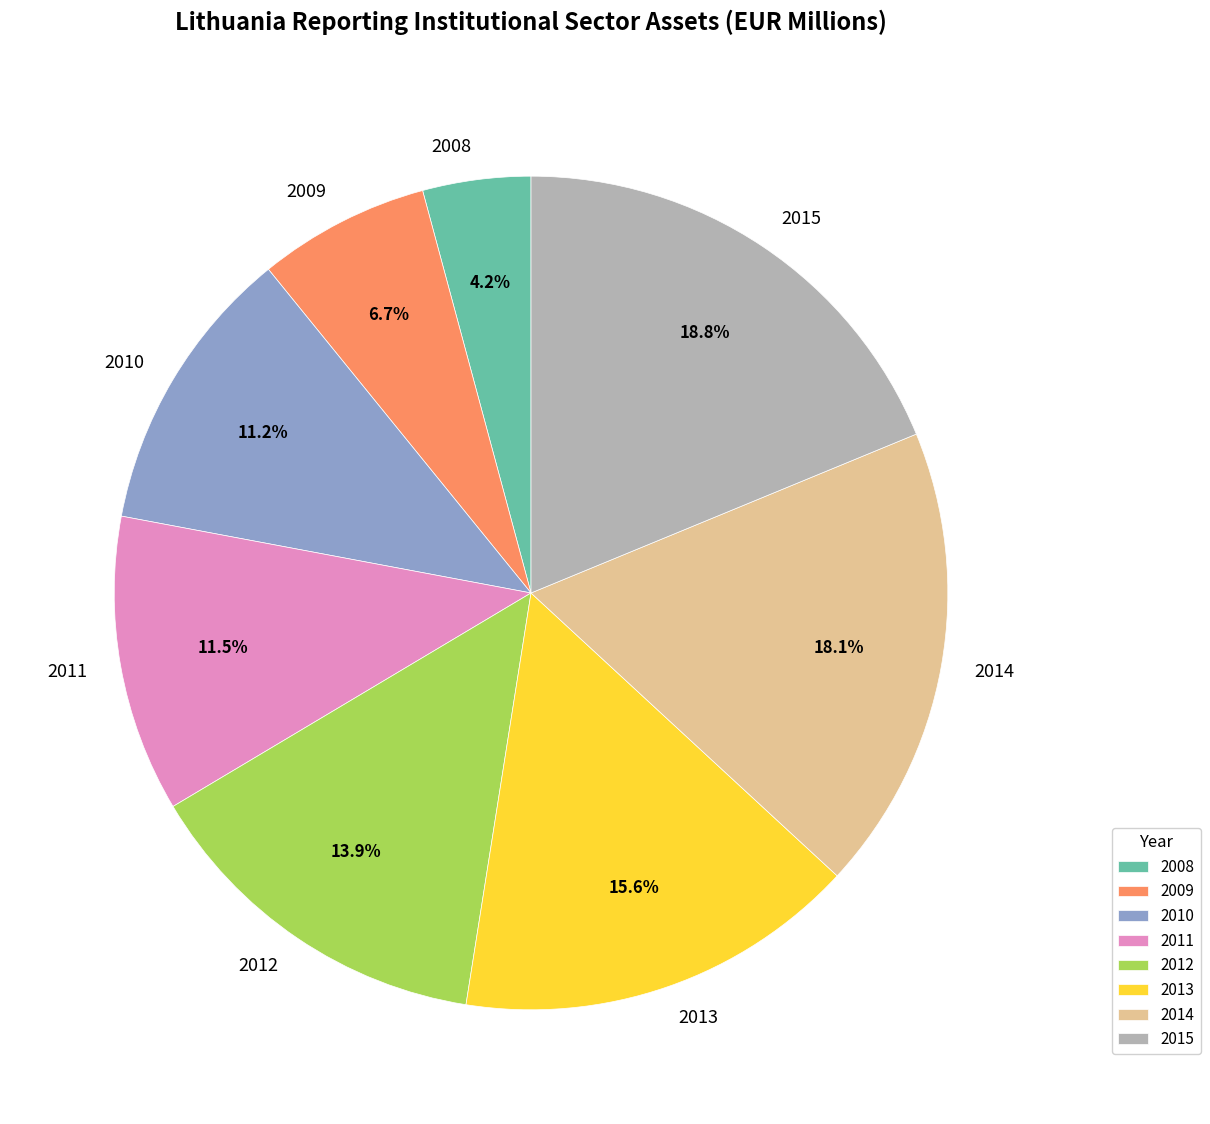

What portion of the pie excludes 2011?

88.5%